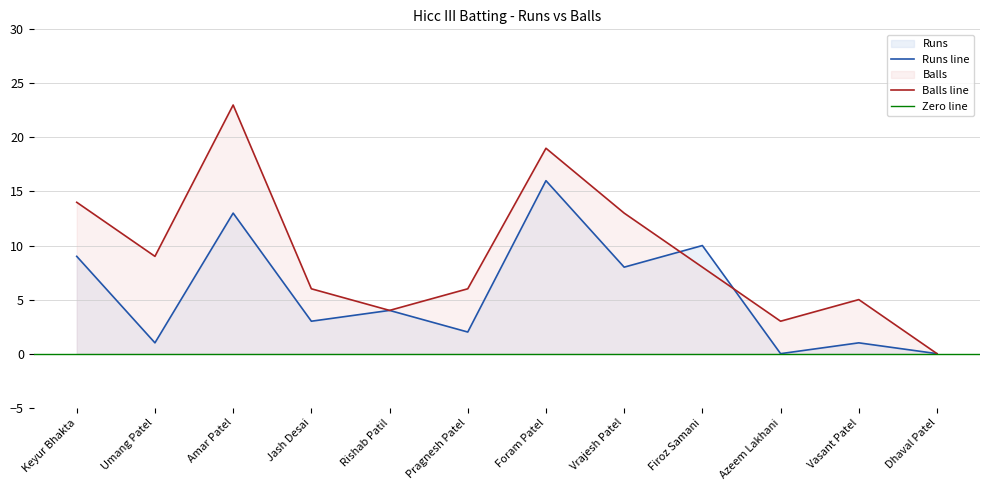

What is the label of the 11th point from the left?

Vasant Patel